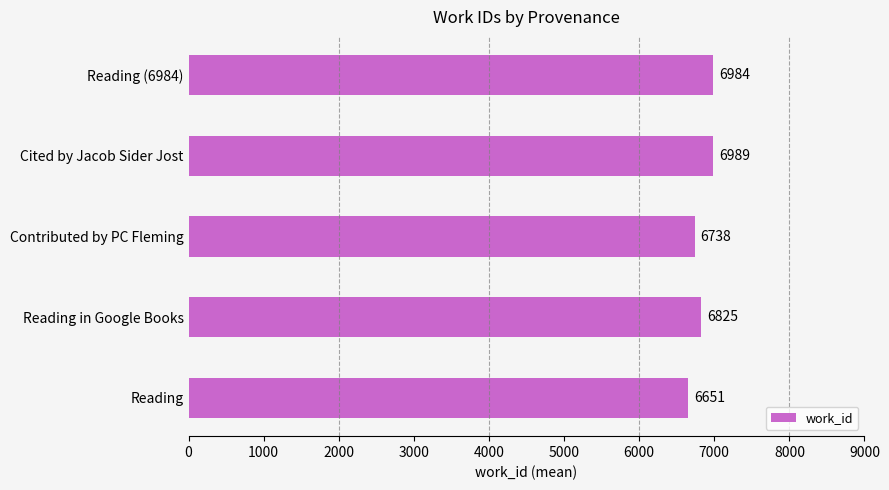

Does the chart contain stacked bars?

No